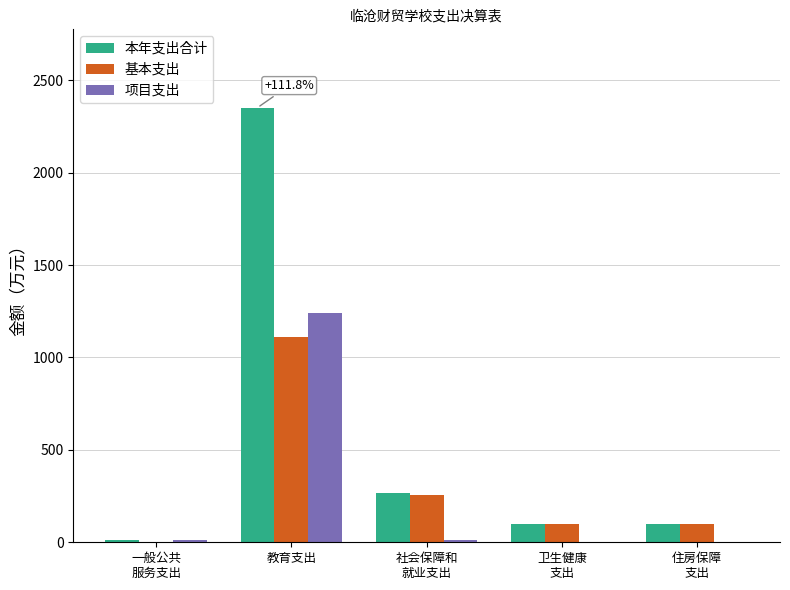

Count the number of data series in this chart.

3